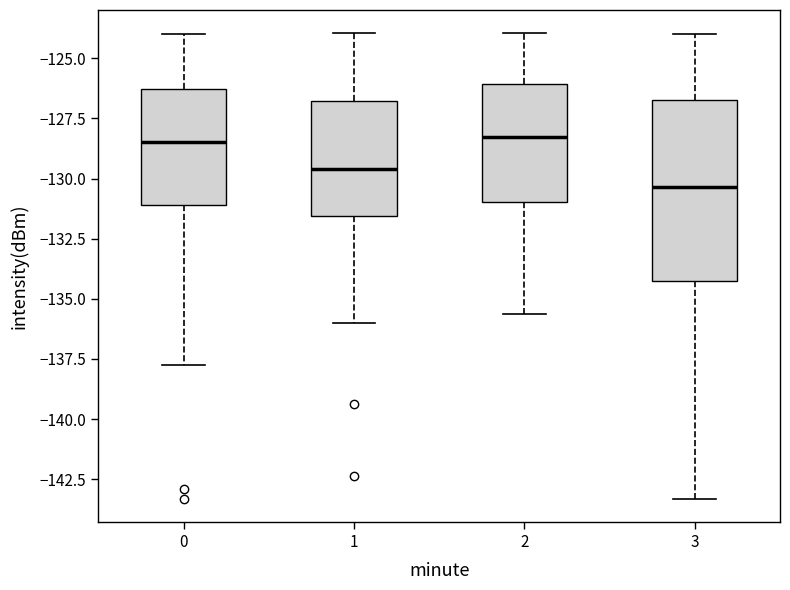

Which box has the lowest median line?

3